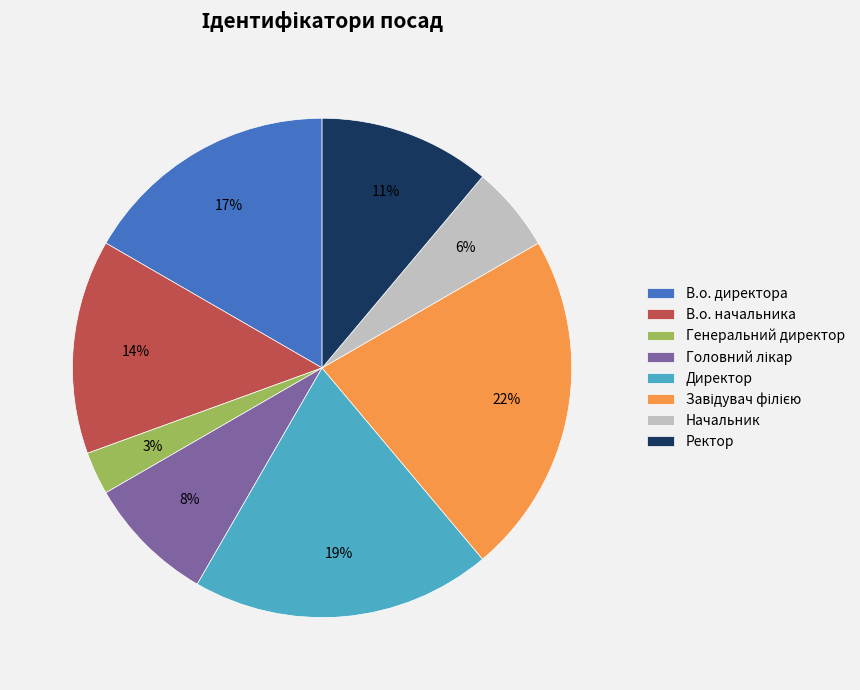

Does any single category account for the majority?

No